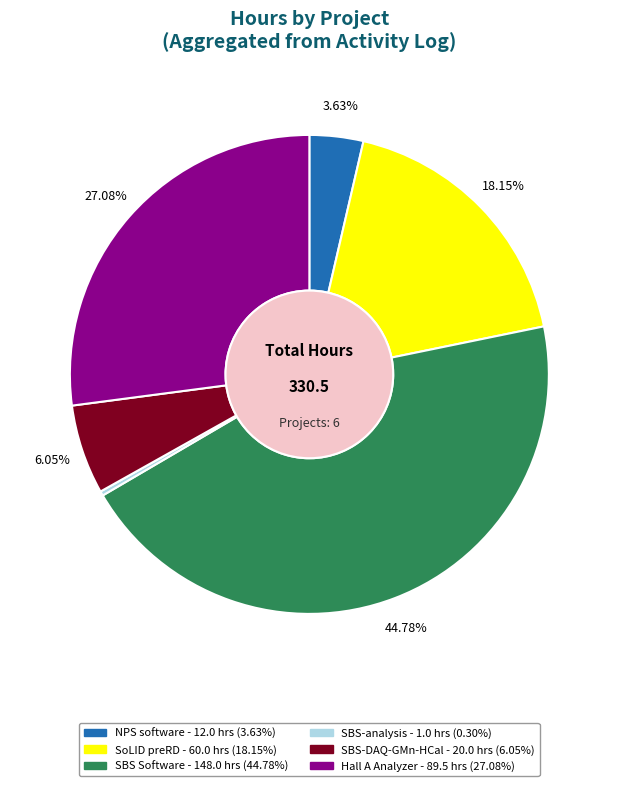

Does any single category account for the majority?

No